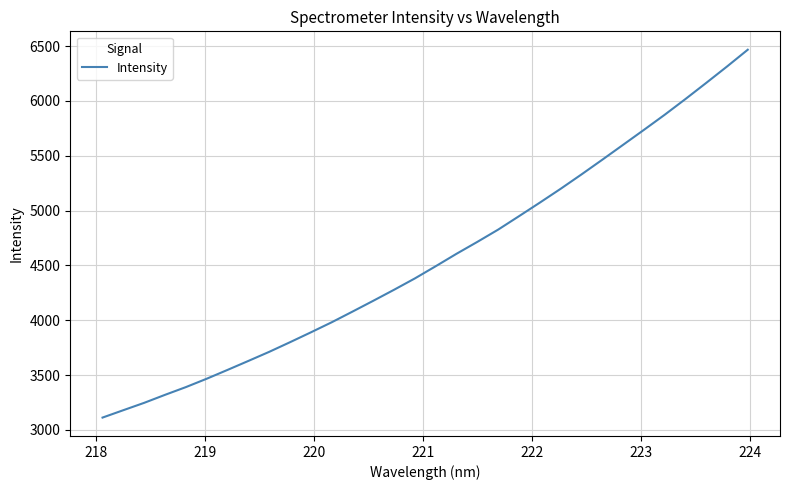

What is the difference between the maximum and minimum values?

3354.7